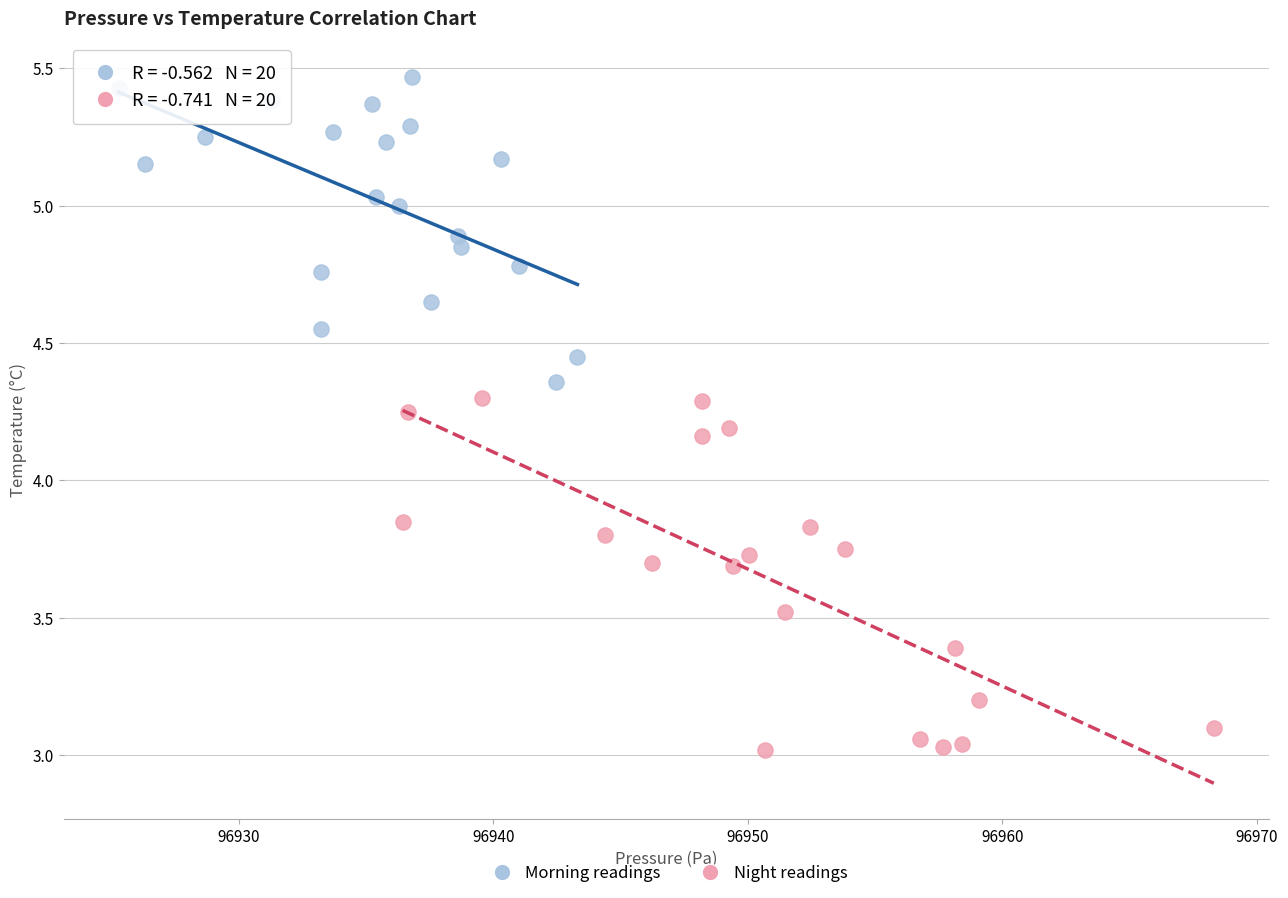

Which series reaches the minimum Y coordinate?

Night readings